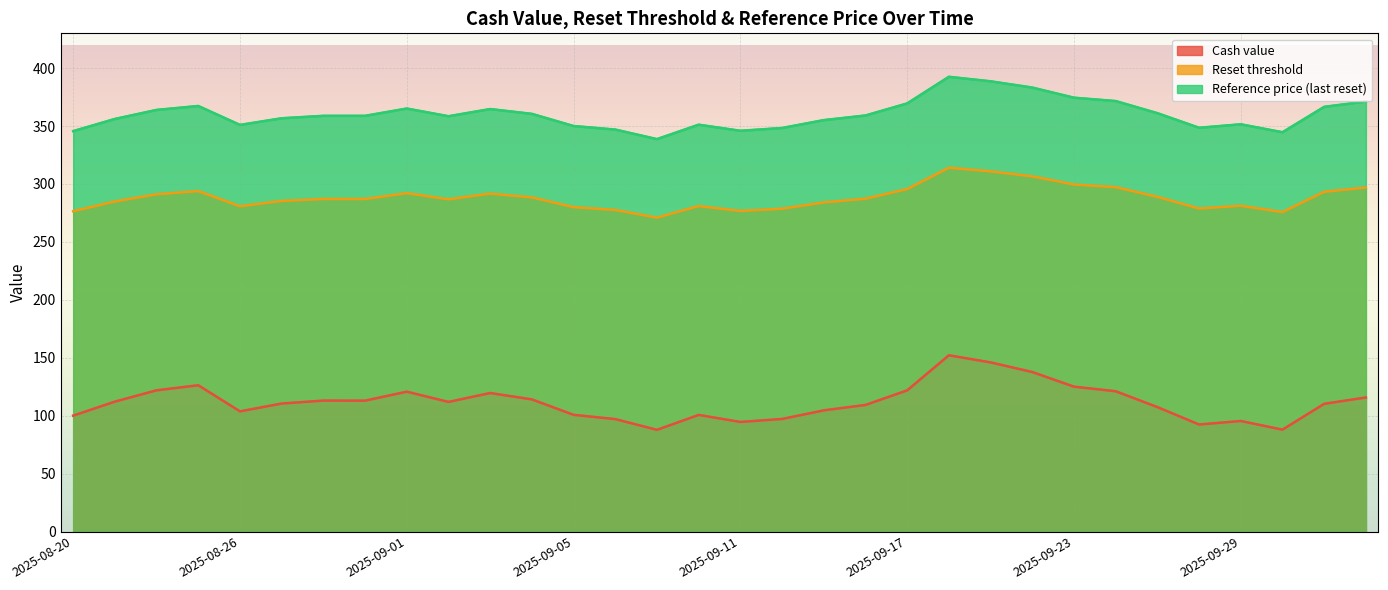

What is the value of the Reference price (last reset) point at the 12th from the left?

360.5